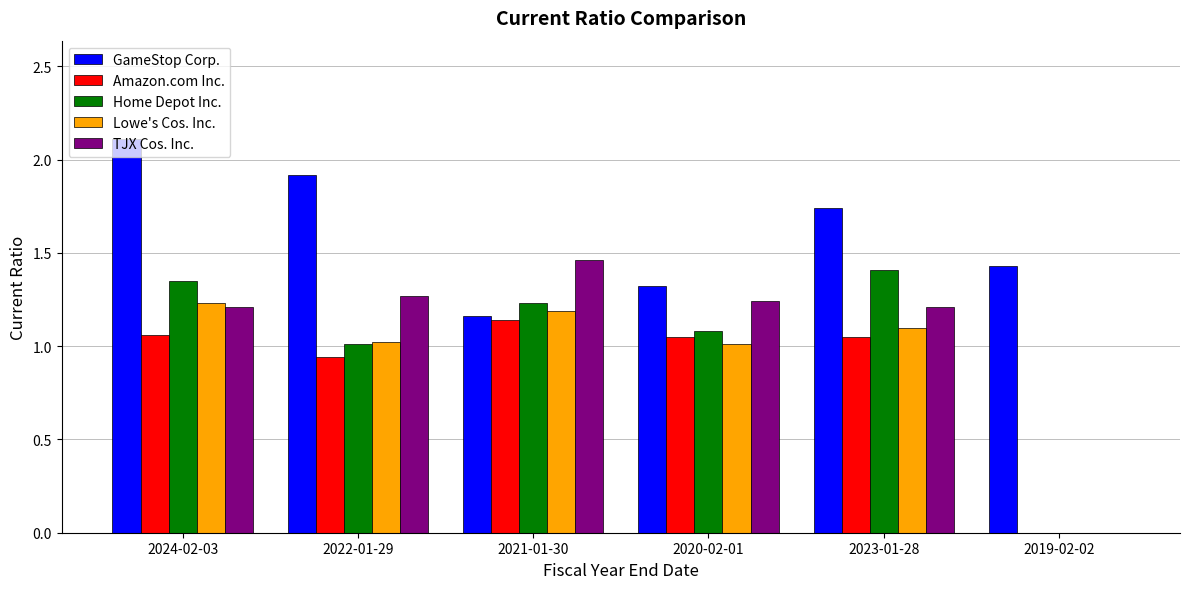

Is the value of Lowe's Cos. Inc. at 2019-02-02 greater than the value of TJX Cos. Inc. at 2021-01-30?

No